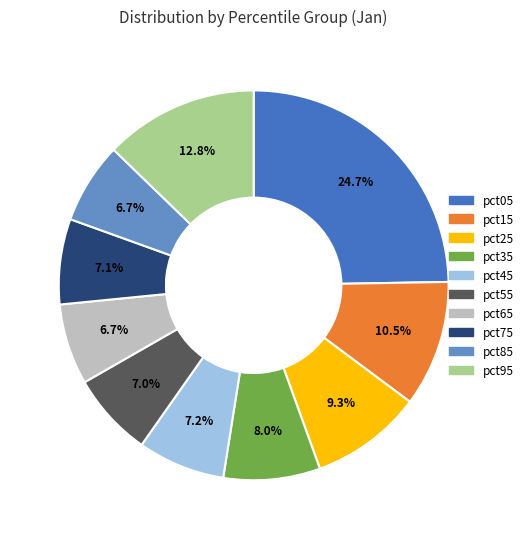

How many slices are in this pie chart?

10